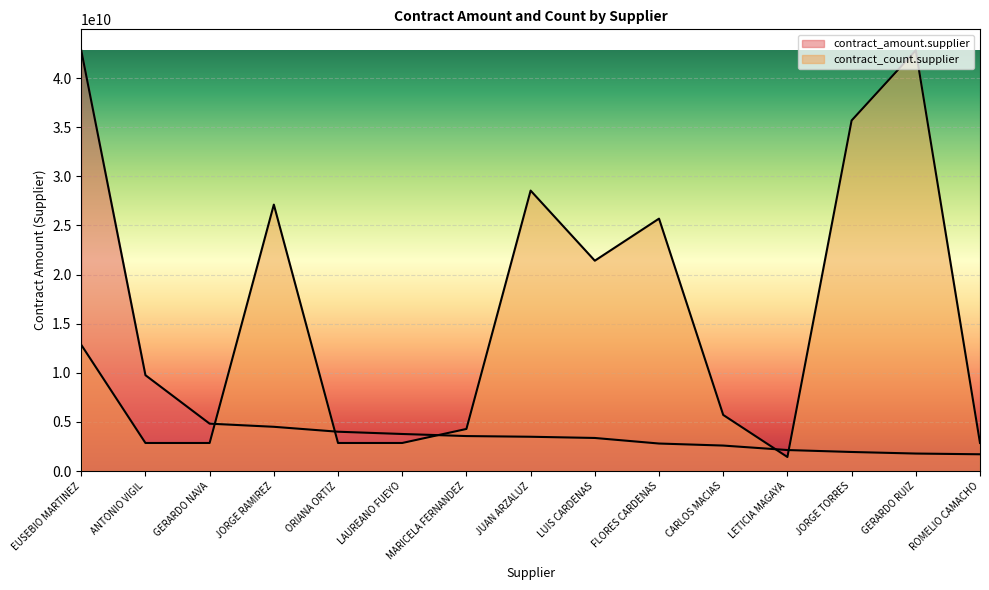

Reading left to right, transcribe all the data shown in this chart.

contract_amount.supplier: 42816580147.0	9754856960.0	4820805269.1	4501714056.5	3999804500.0	3769645637.9	3558850266.2	3488339840.6	3364465847.6	2798574060.0	2591725542.4	2136000000.0	1938621320.4	1778889346.0	1704496656.1
contract_count.supplier: 12844974044.1	2854438676.5	2854438676.5	27117167426.5	2854438676.5	2854438676.5	4281658014.7	28544386764.7	21408290073.5	25689948088.2	5708877352.9	1427219338.2	35680483455.9	42816580147.0	2854438676.5